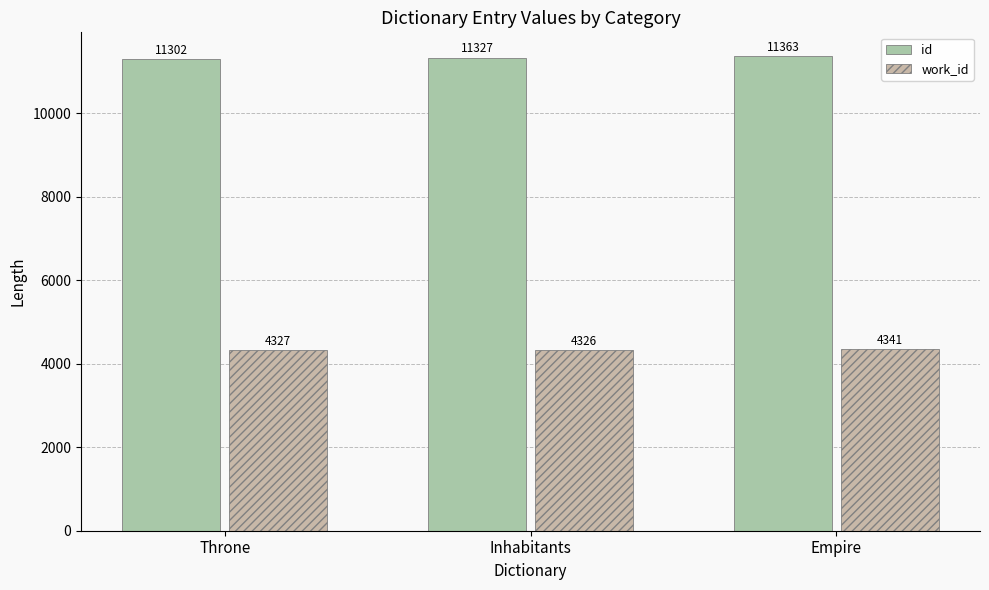

What is the label of the 3rd bar from the right?

Throne